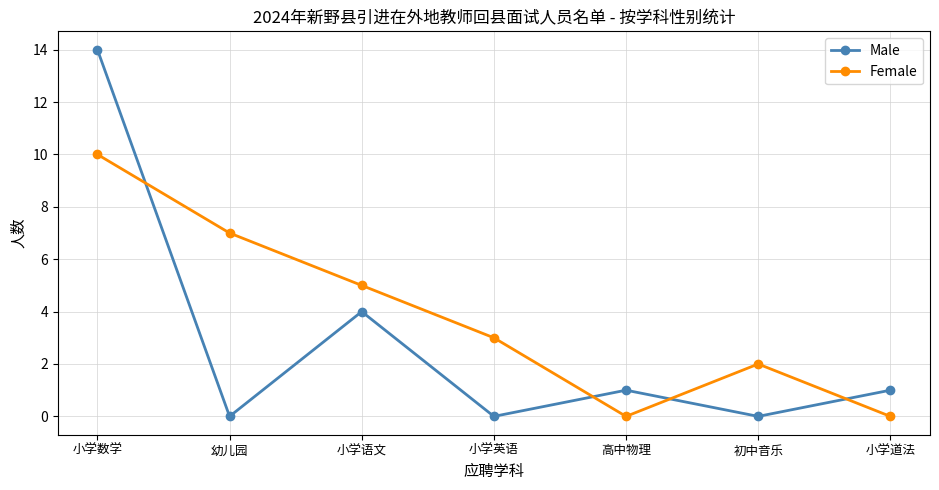

How many lines are shown in the chart?

2